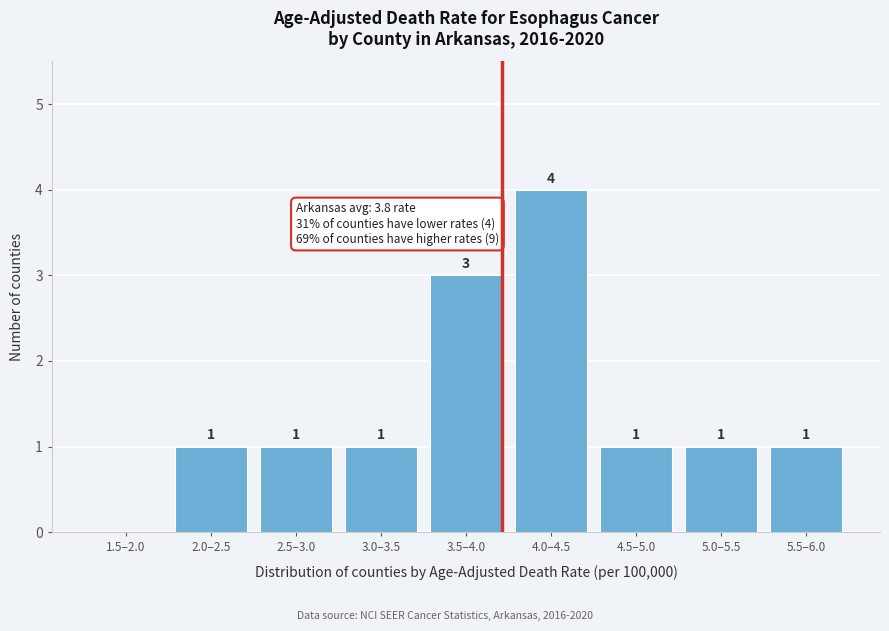

Reading right to left, what are all the values shown in this chart?

5.5–6.0=1	5.0–5.5=1	4.5–5.0=1	4.0–4.5=4	3.5–4.0=3	3.0–3.5=1	2.5–3.0=1	2.0–2.5=1	1.5–2.0=0